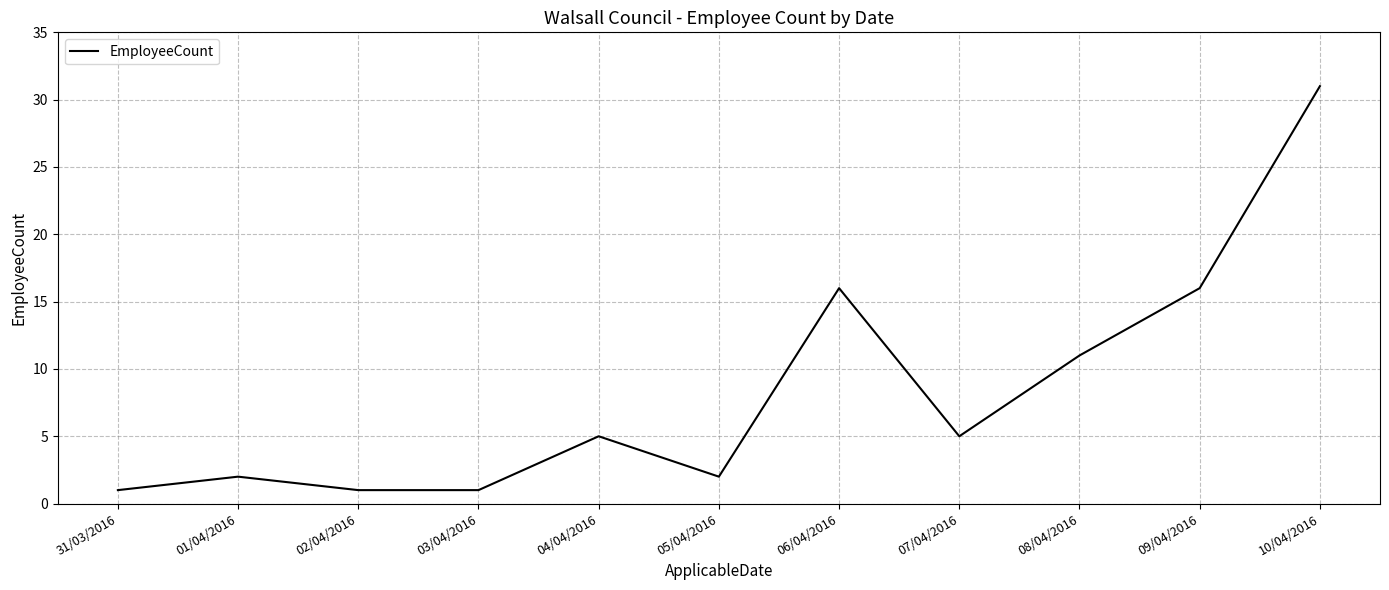

What position from the right is 06/04/2016?

5